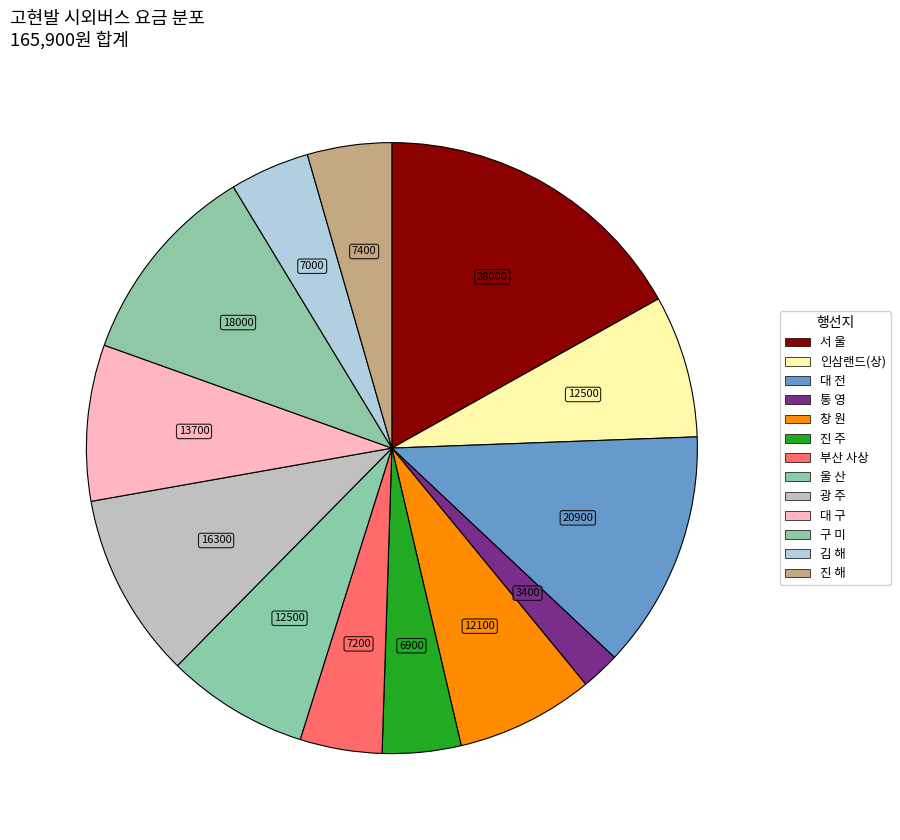

Which has a higher value, 구 미 or 통 영?

구 미